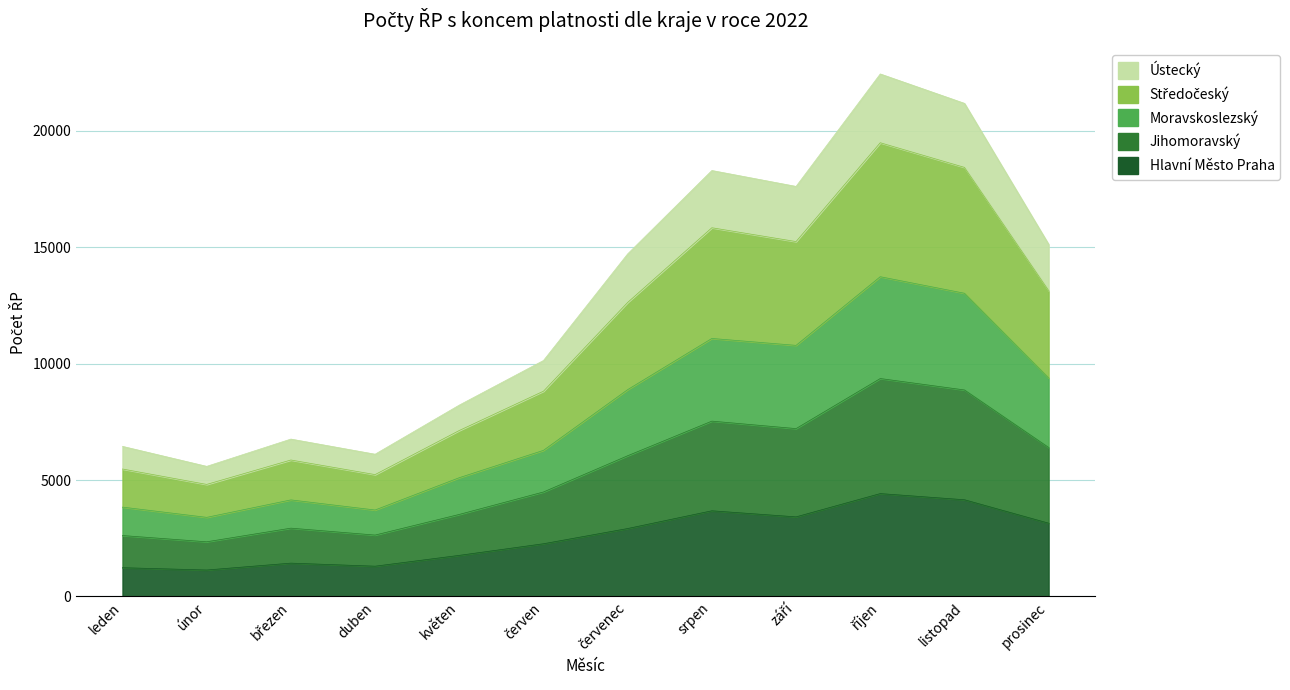

What position from the left is leden?

1